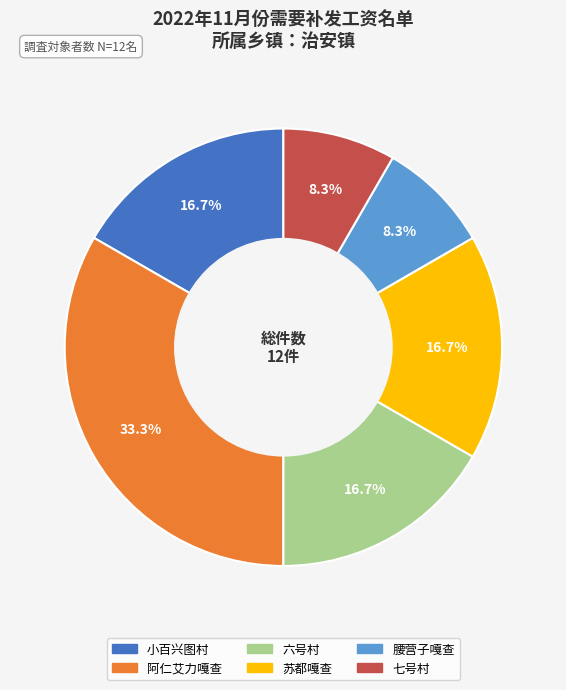

How many slices are in this pie chart?

6